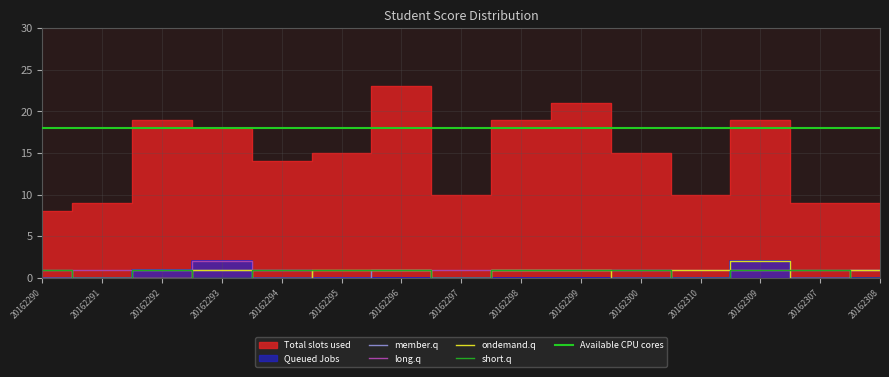

Rank the categories by Total slots used value from lowest to highest.

20162290, 20162291, 20162307, 20162308, 20162297, 20162310, 20162294, 20162295, 20162300, 20162293, 20162292, 20162298, 20162309, 20162299, 20162296